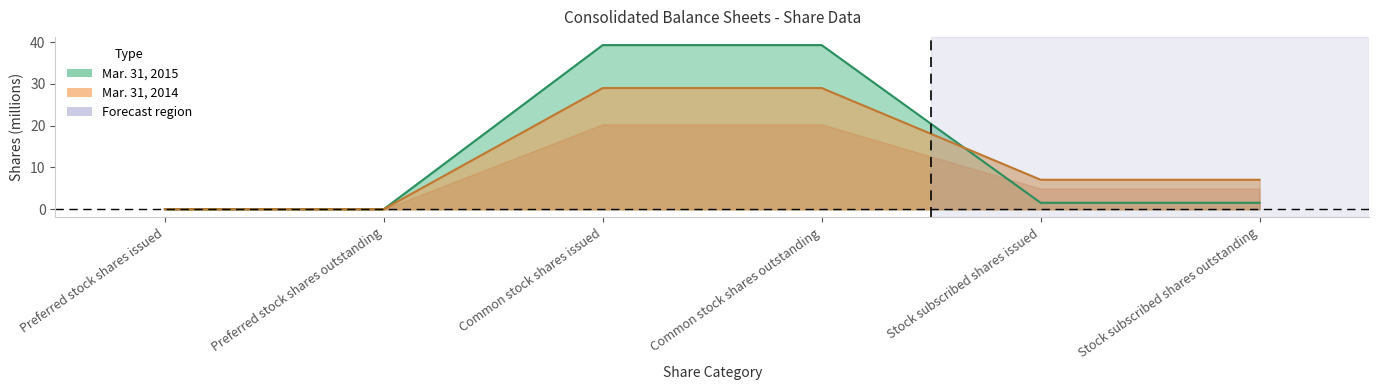

What is the label of the 5th point from the right?

Preferred stock shares outstanding